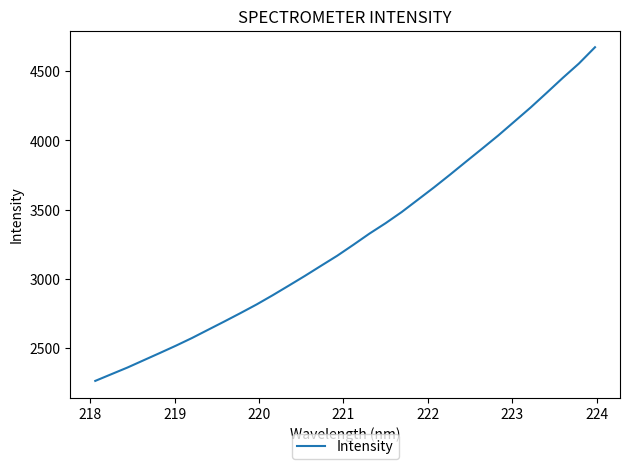

How many distinct data groups are displayed?

1